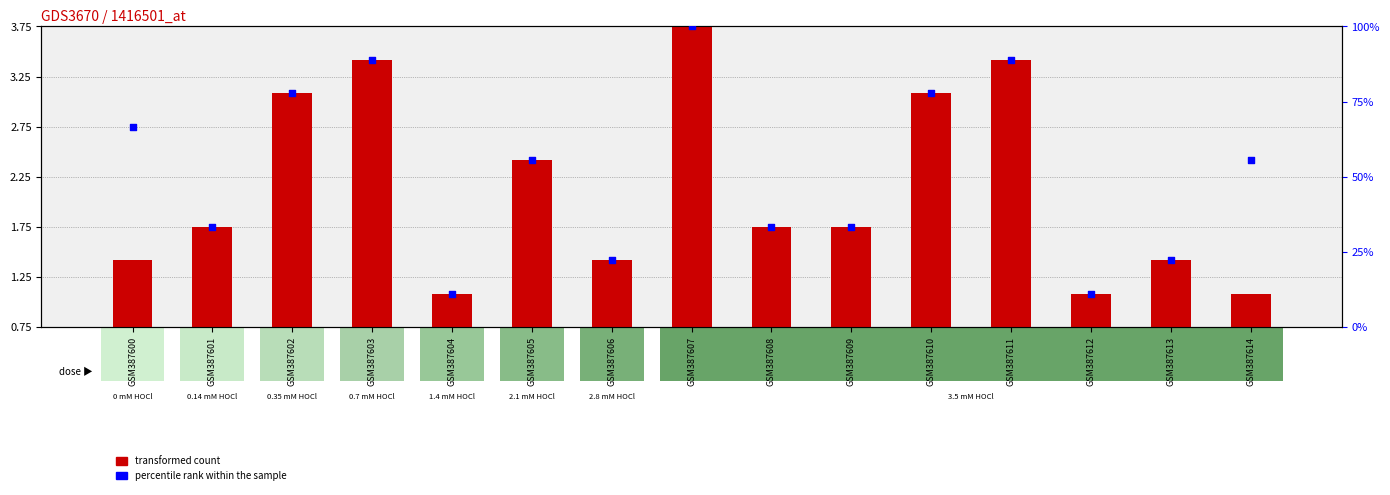

Which series reaches the maximum Y coordinate?

percentile rank within the sample